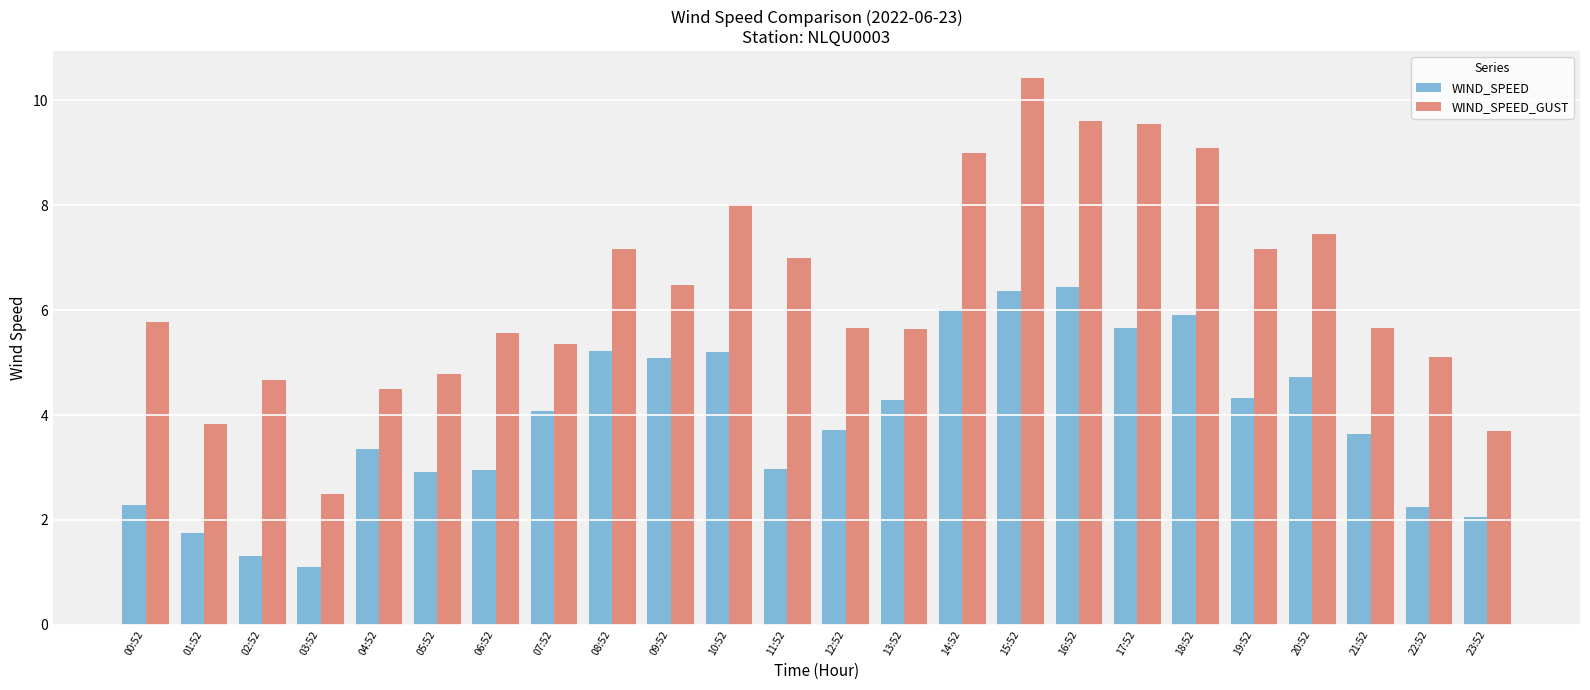

List the series in order of their peak value, highest first.

WIND_SPEED_GUST, WIND_SPEED